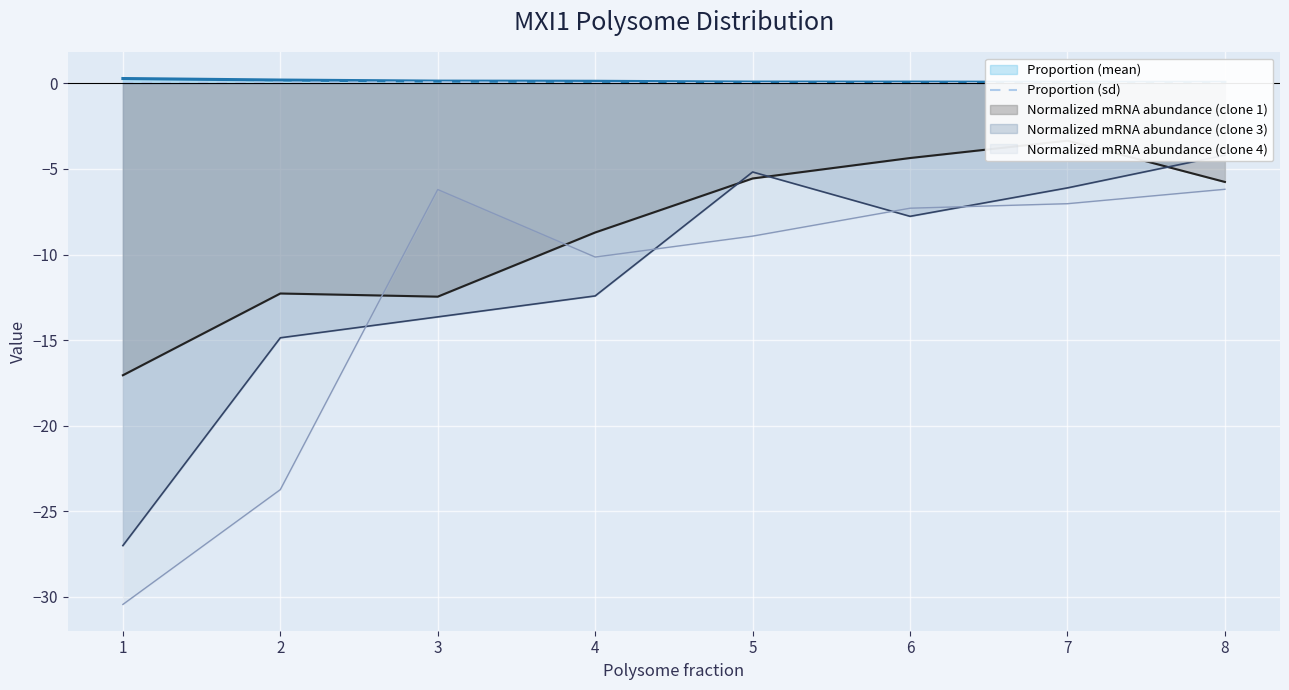

The value at 3 is 0.1. True or false?

False